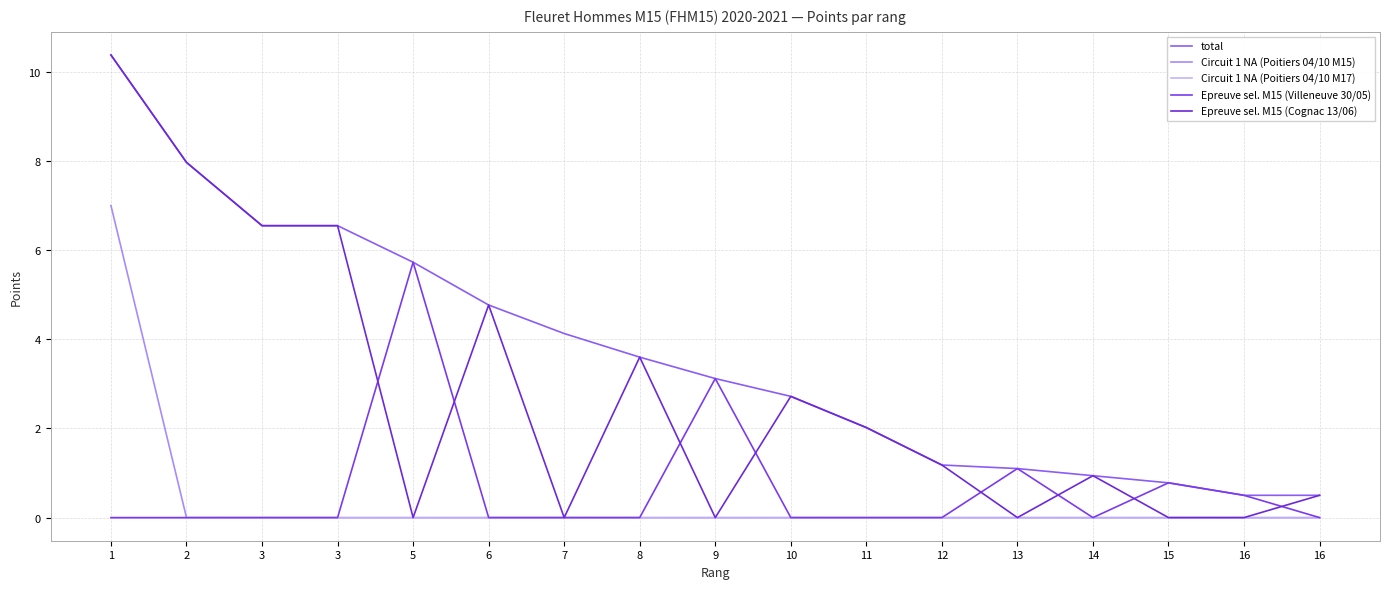

What is the greatest value displayed?

10.4